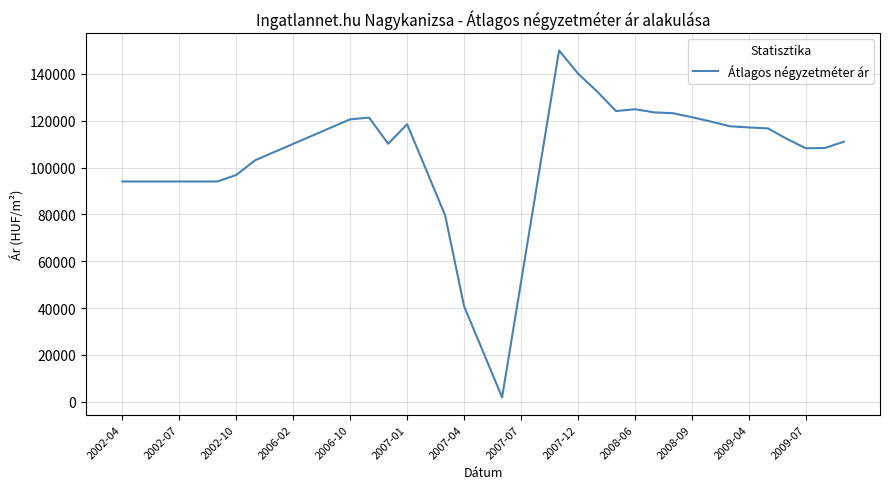

What is the greatest value displayed?

150000